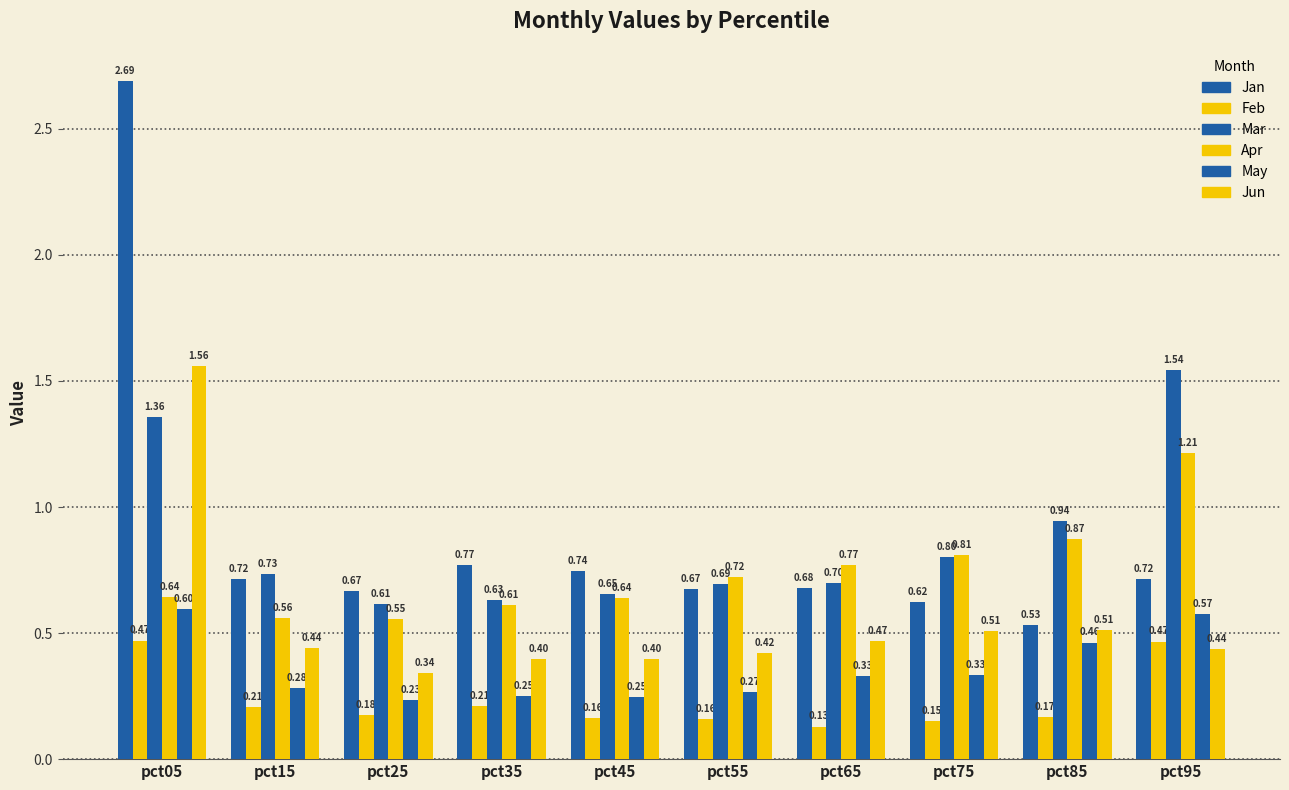

What is the value of the Jun bar at the 3rd from the left?

0.3